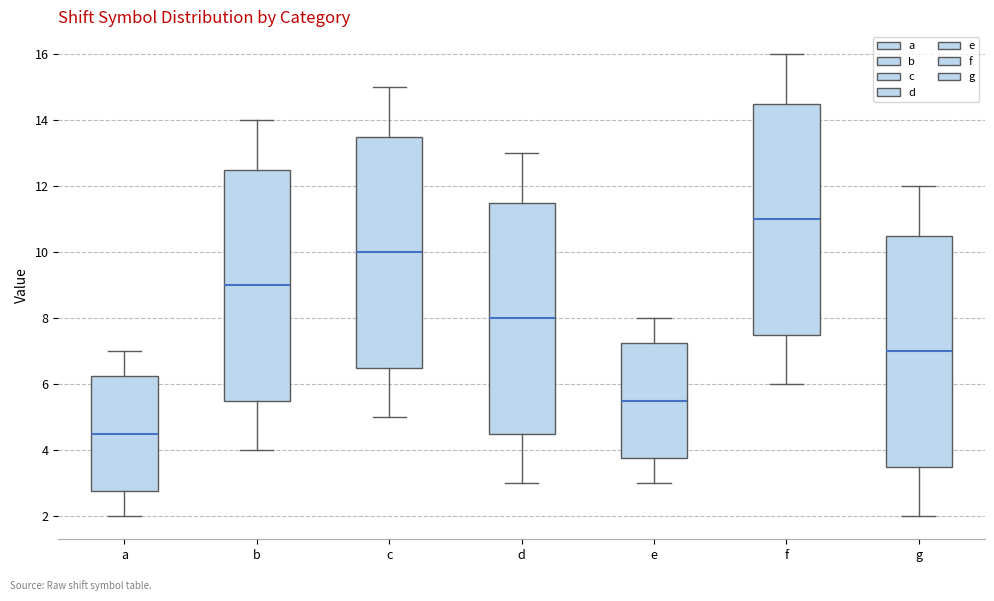

Reading left to right, read every box against the y-axis: the position of its median line, the range the box covers, and the ends of its whiskers. The values are not printed on the chart, so give them approximately, as read against the axis.

a: median 4.6, box 2.8 to 6.2, whiskers 2.0 to 7.0
b: median 9.0, box 5.6 to 12.6, whiskers 4.0 to 14.0
c: median 10.0, box 6.6 to 13.6, whiskers 5.0 to 15.0
d: median 8.0, box 4.6 to 11.6, whiskers 3.0 to 13.0
e: median 5.6, box 3.8 to 7.2, whiskers 3.0 to 8.0
f: median 11.0, box 7.6 to 14.6, whiskers 6.0 to 16.0
g: median 7.0, box 3.6 to 10.6, whiskers 2.0 to 12.0